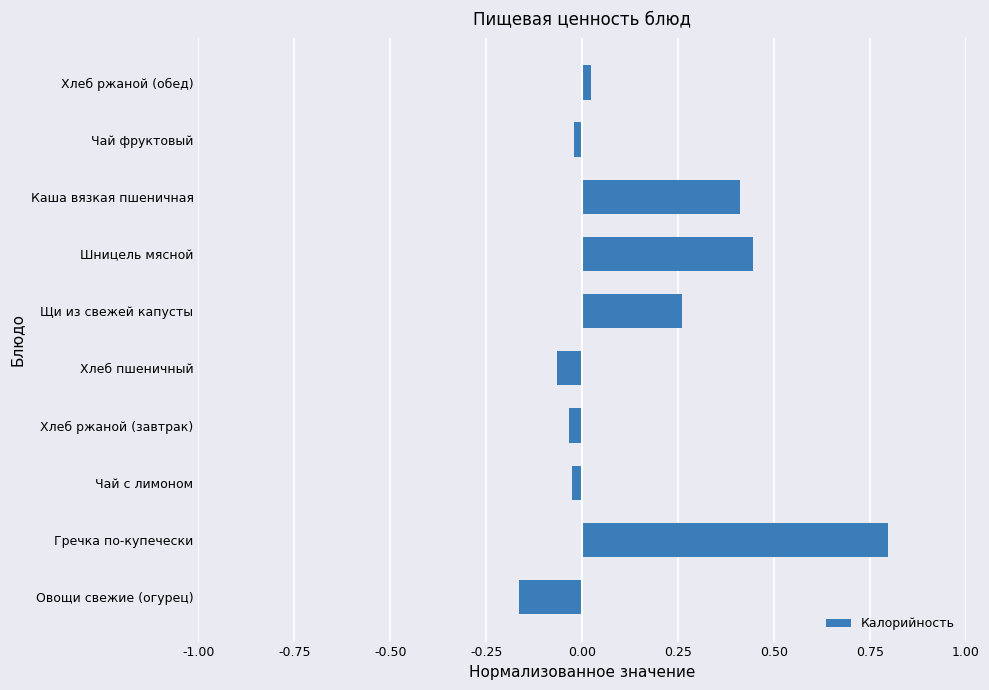

Which label corresponds to the smallest value in the chart?

Овощи свежие (огурец)